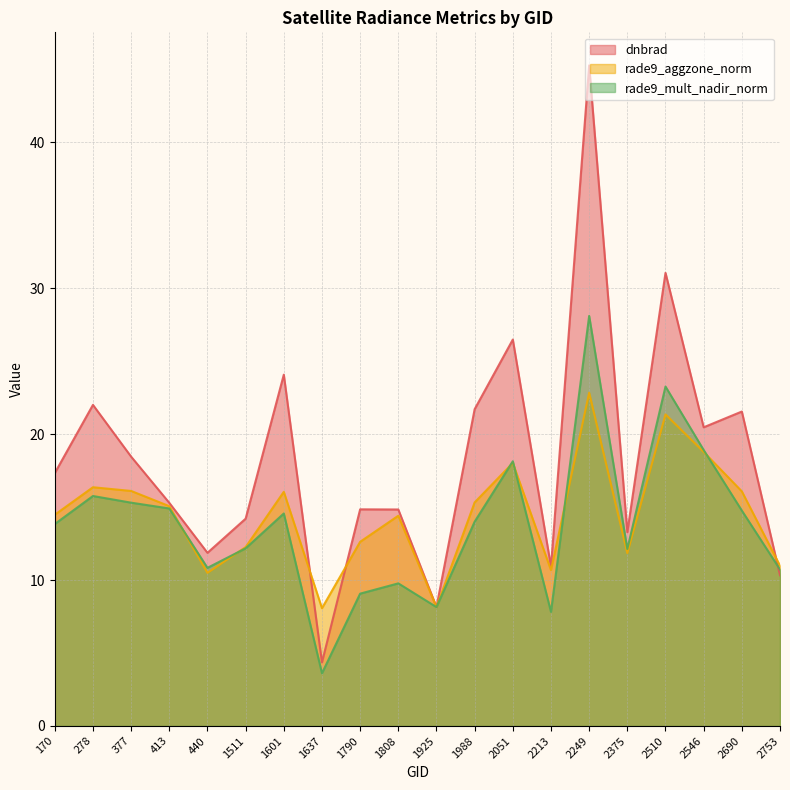

What is the difference between the highest and lowest values at 1808?

5.1